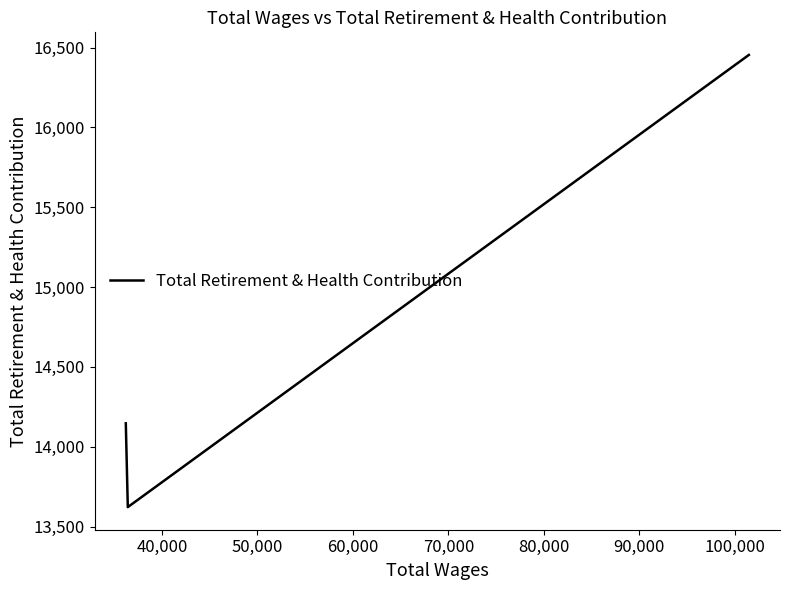

What is the maximum value shown in the chart?

16454